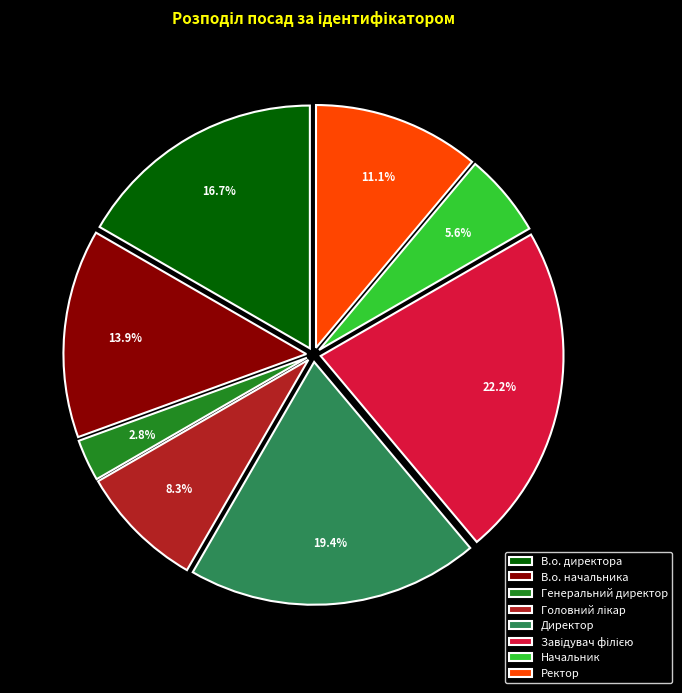

Does any single category account for the majority?

No